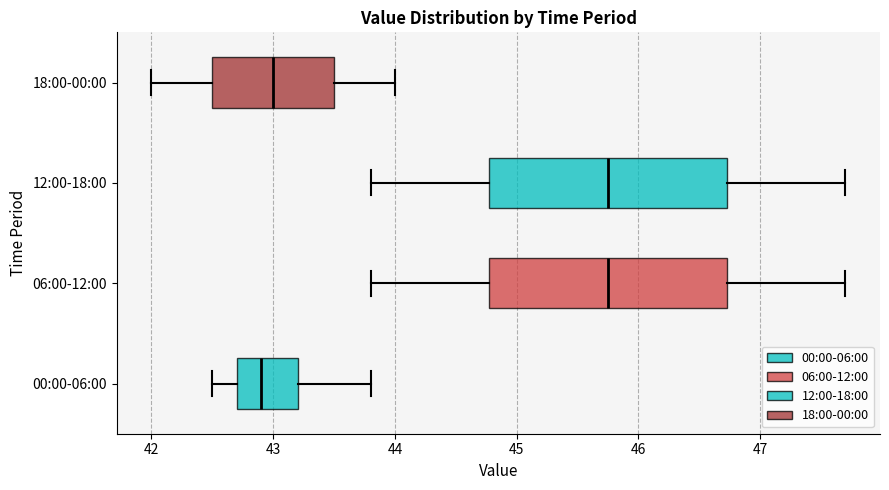

Which box has the furthest to the left median line?

00:00-06:00